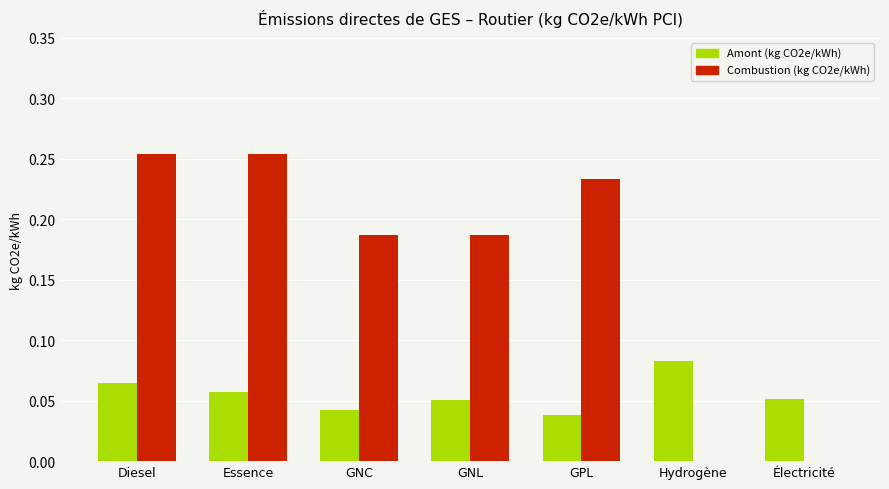

What is the sum of all Combustion (kg CO2e/kWh) values?

1.1